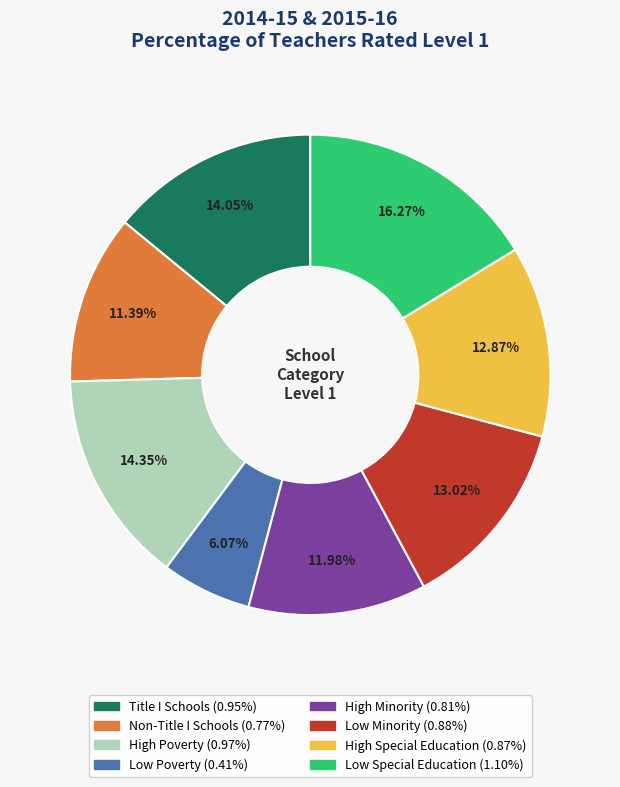

Count the number of slices in the pie.

8